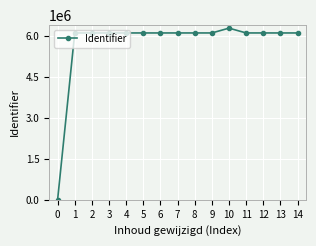

What is the average value?

5715137